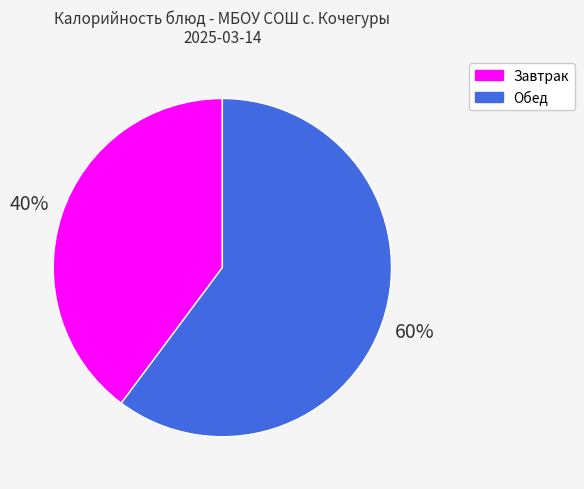

Between Обед and Завтрак, which is larger?

Обед